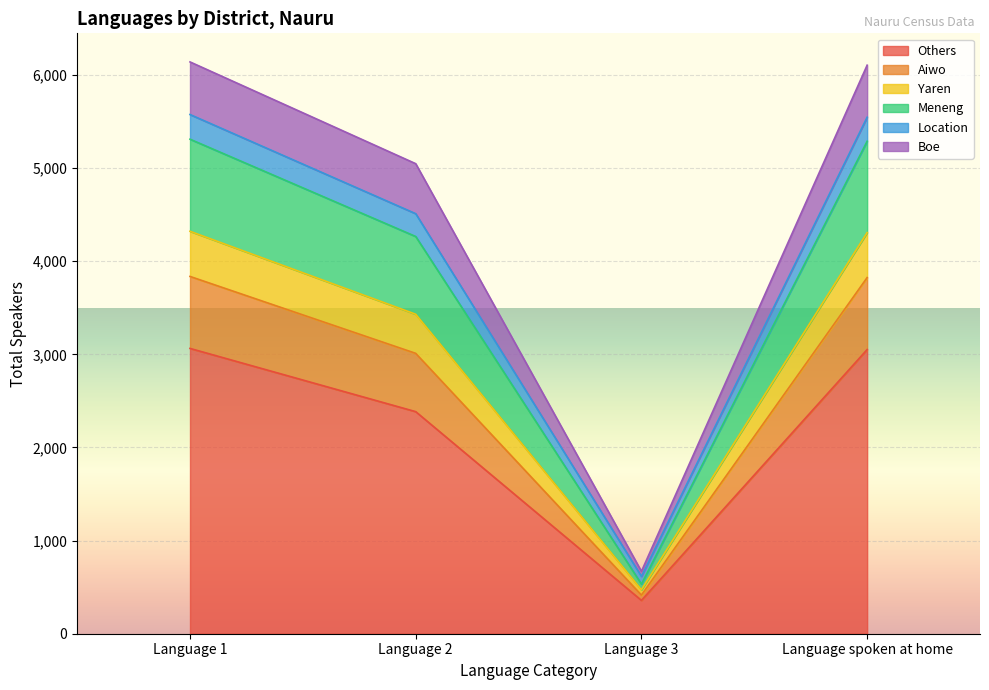

Where is the first local minimum for Boe?

Language 3